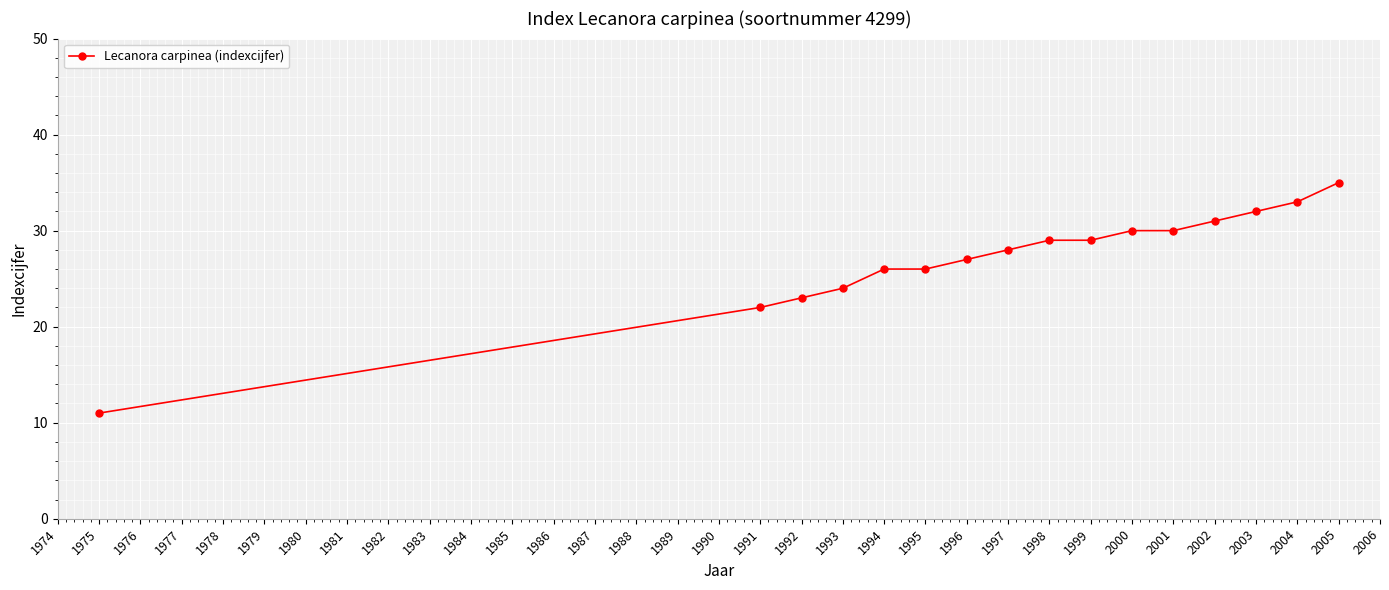

Which has a higher value, 1995 or 2002?

2002